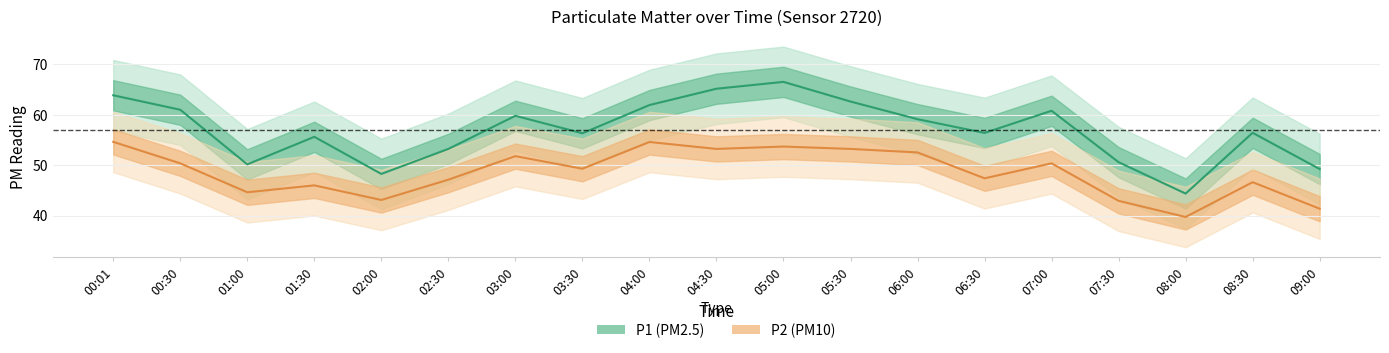

True or false: P2 and P1 intersect in this chart.

False